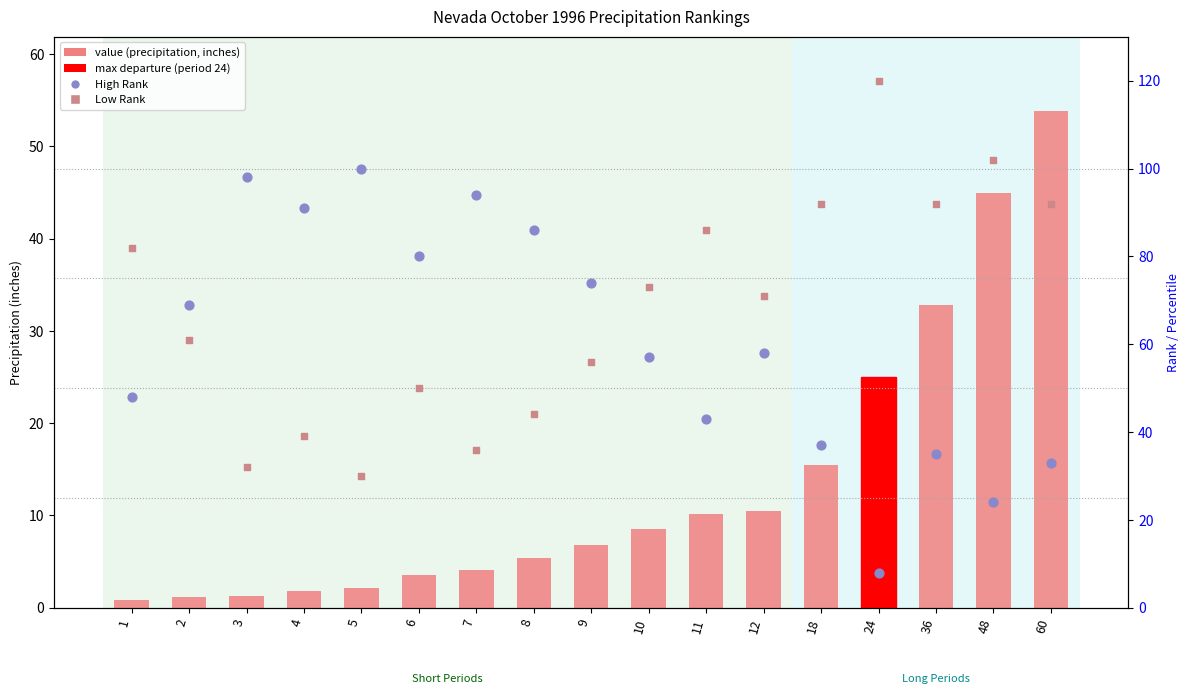

What is the total value across all series at 11?

139.1